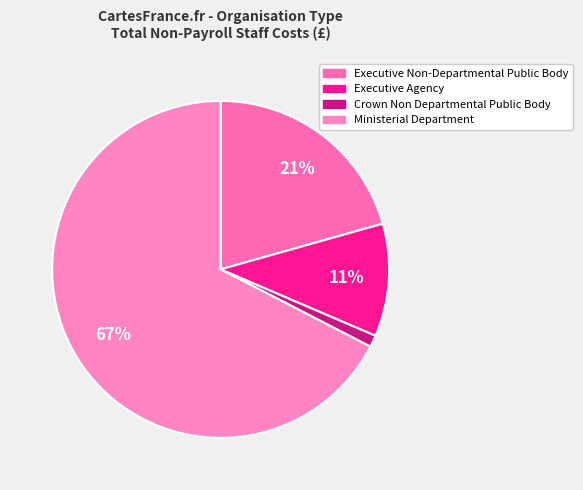

What is the majority slice?

Ministerial Department